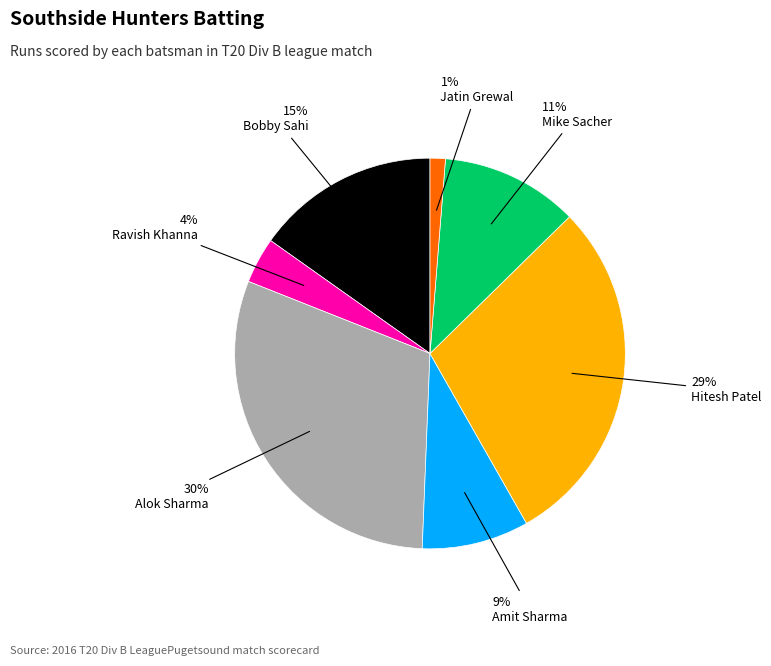

Count the number of slices in the pie.

7